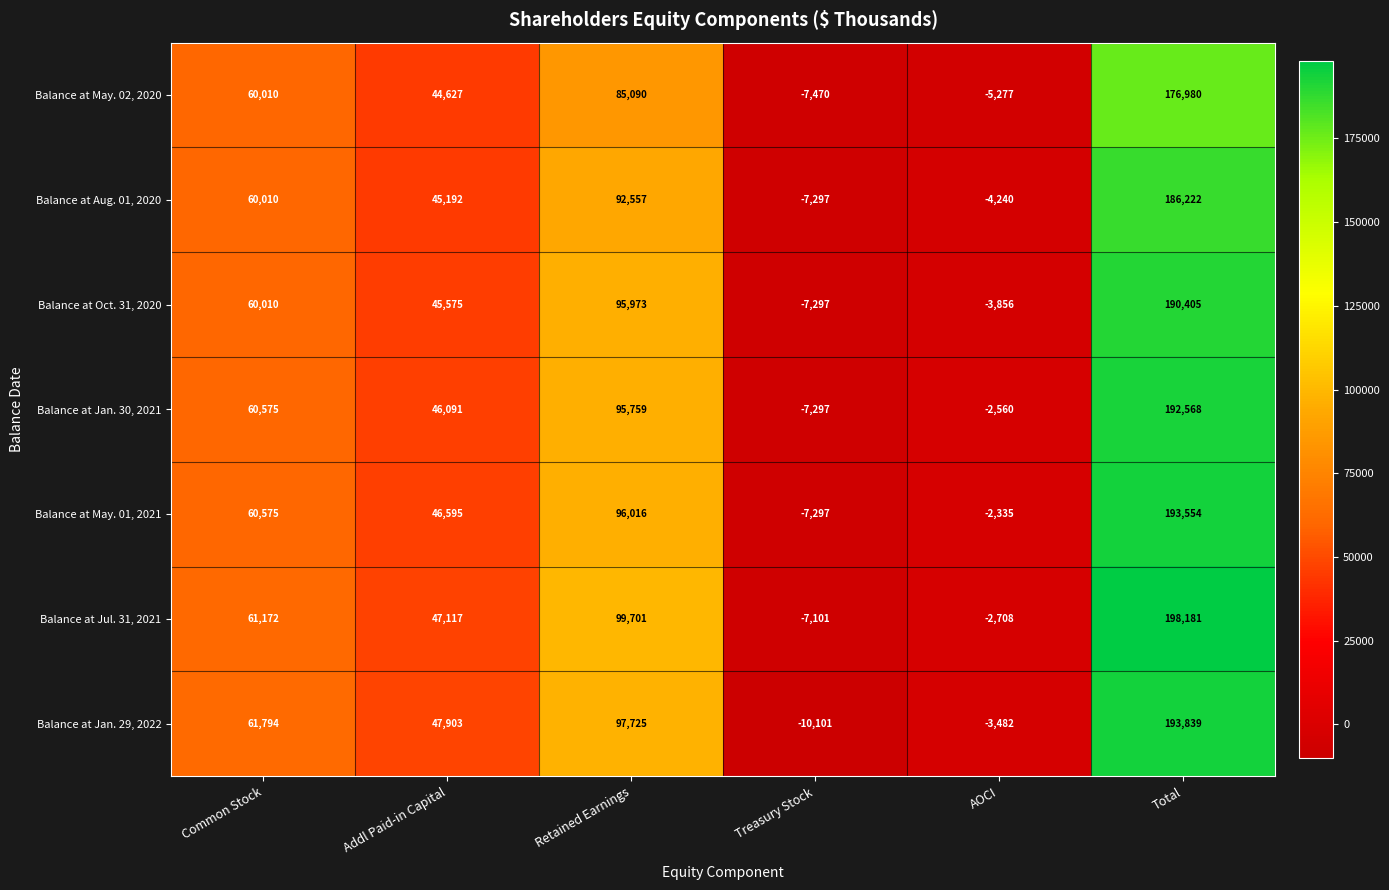

What is the difference between the highest and lowest values at Common Stock?

1784